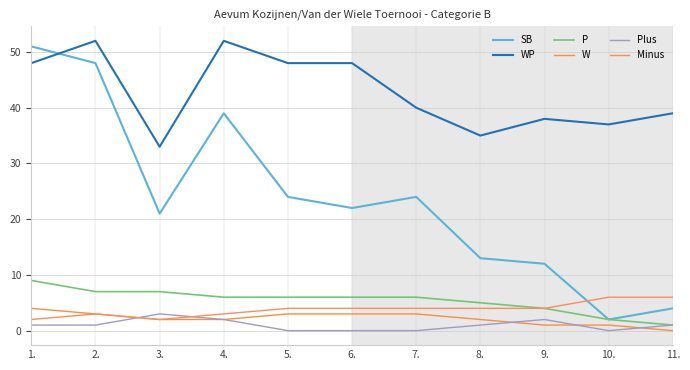

True or false: SB has more than 1 interior local peaks.

True